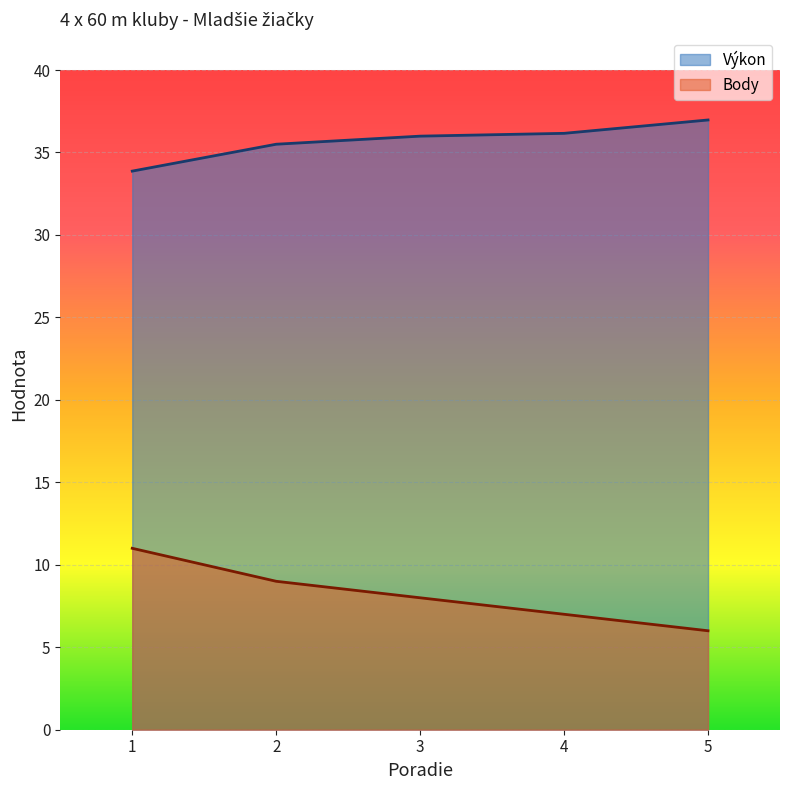

True or false: Výkon and Body intersect in this chart.

False